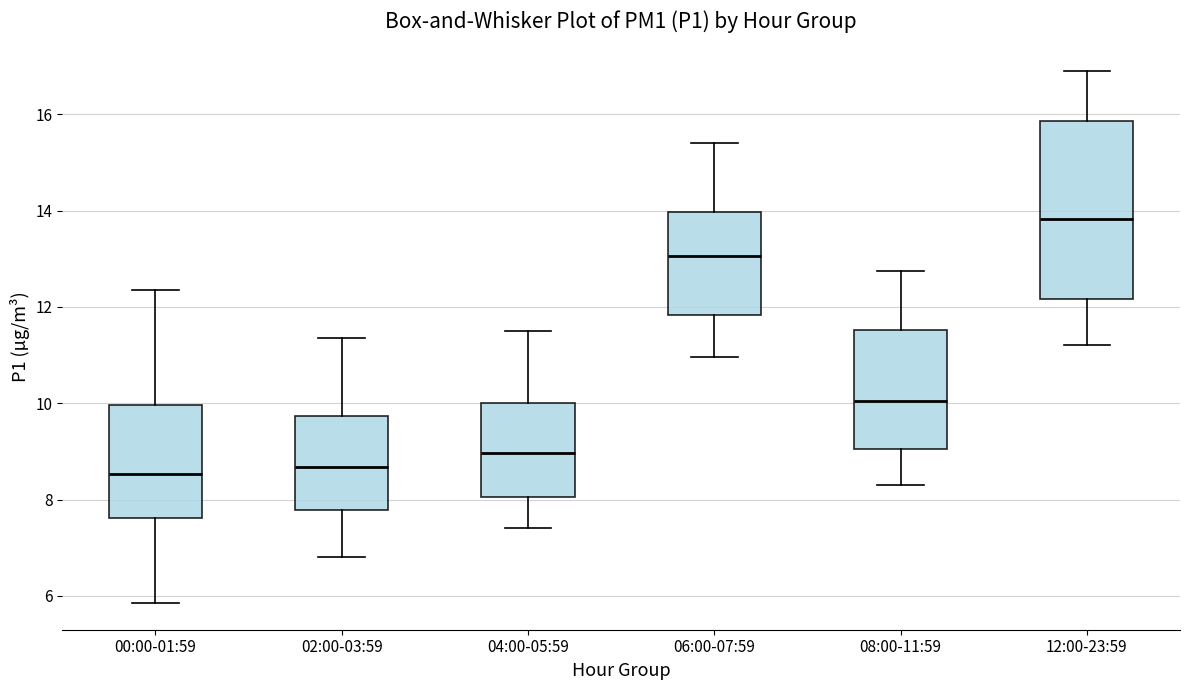

Which box's median line is the highest?

12:00-23:59